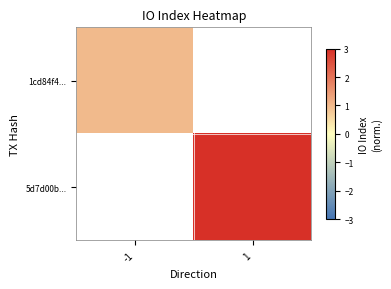

What is the smallest value displayed?

1.0